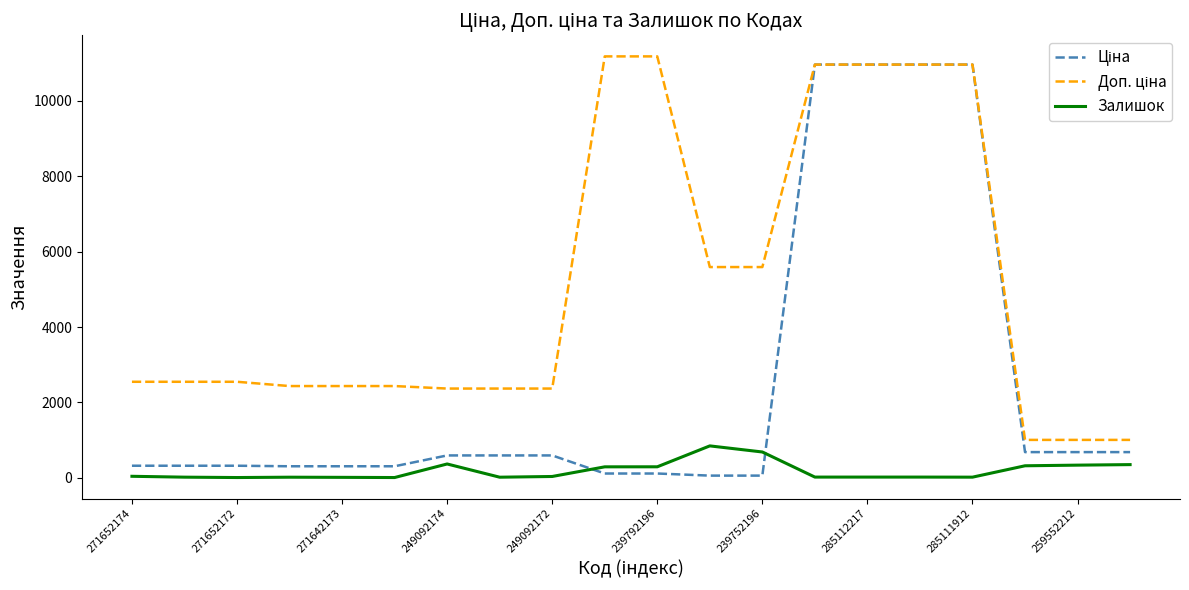

Reading left to right, extract all data points from this chart.

Ціна: 318.3	318.3	318.3	304.1	304.1	304.1	591.6	591.6	591.6	111.8	111.8	55.9	55.9	10964.4	10964.4	10964.4	10964.4	679.8	679.8	679.8
Доп. ціна: 2546.4	2546.4	2546.4	2432.8	2432.8	2432.8	2366.5	2366.5	2366.5	11182.0	11182.0	5591.0	5591.0	10964.4	10964.4	10964.4	10964.4	1004.1	1004.1	1004.1
Залишок: 38.0	15.0	5.0	14.0	10.0	5.0	365.0	14.0	33.0	289.0	290.0	845.0	683.0	17.0	17.0	17.0	15.0	317.0	334.0	348.0